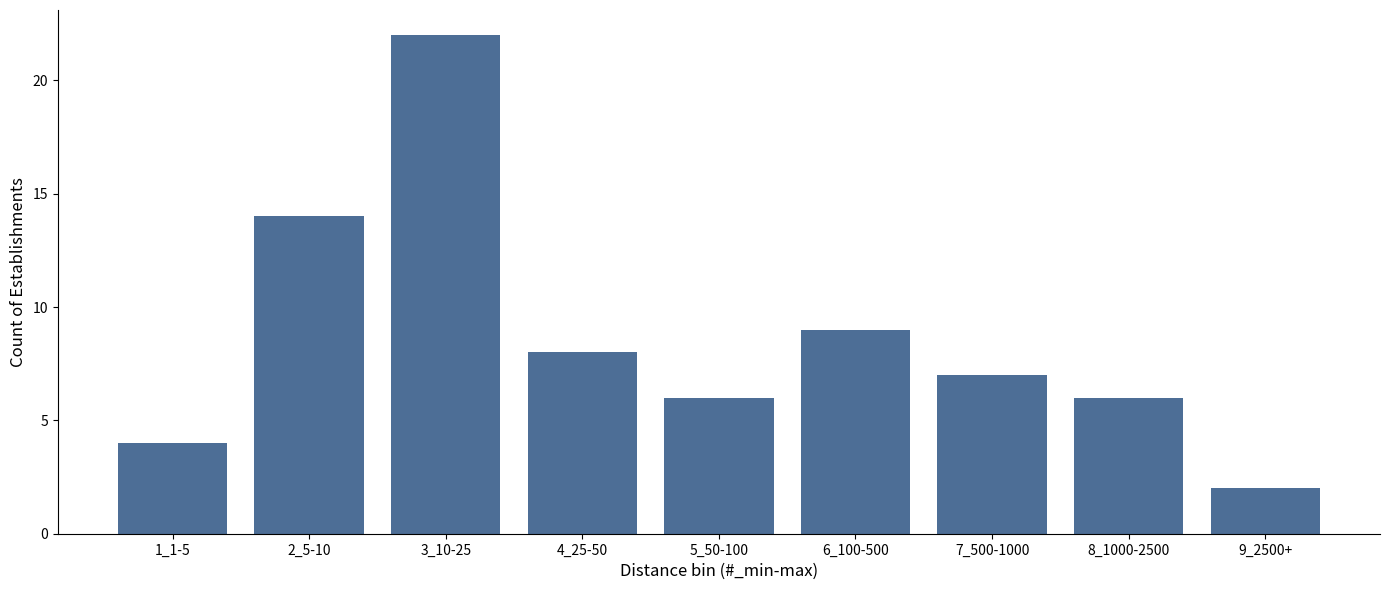

Reading left to right, transcribe all the data shown in this chart.

1_1-5=4	2_5-10=14	3_10-25=22	4_25-50=8	5_50-100=6	6_100-500=9	7_500-1000=7	8_1000-2500=6	9_2500+=2